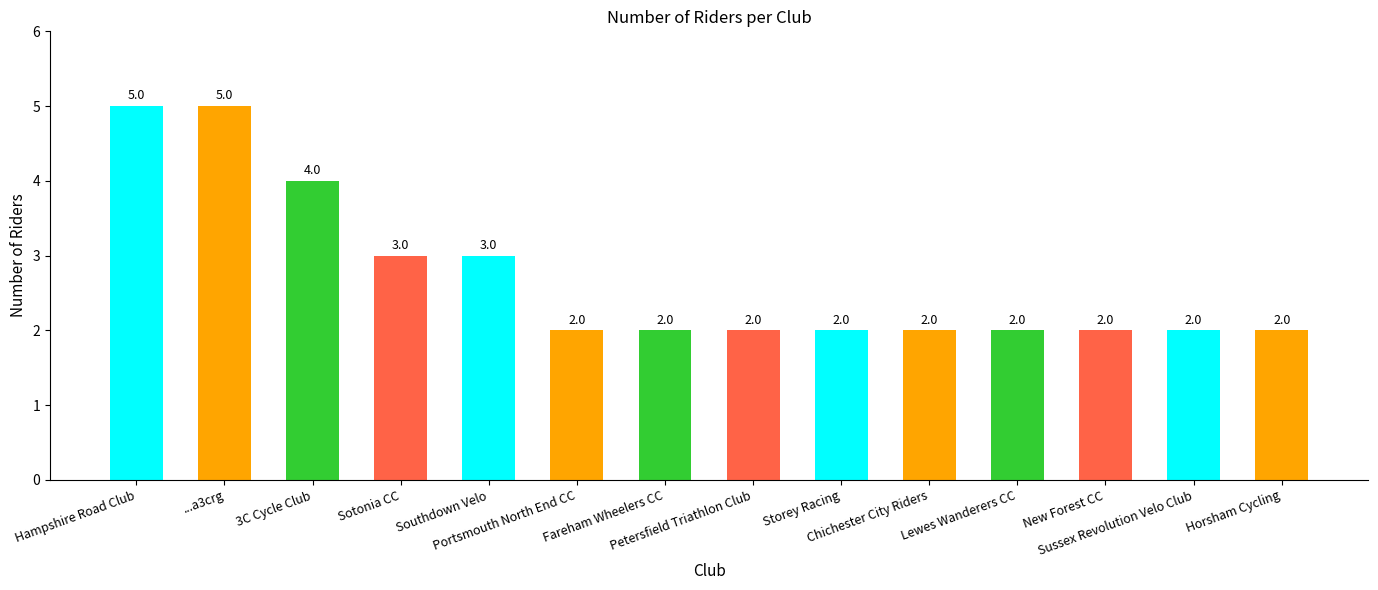

What is the maximum value shown in the chart?

5